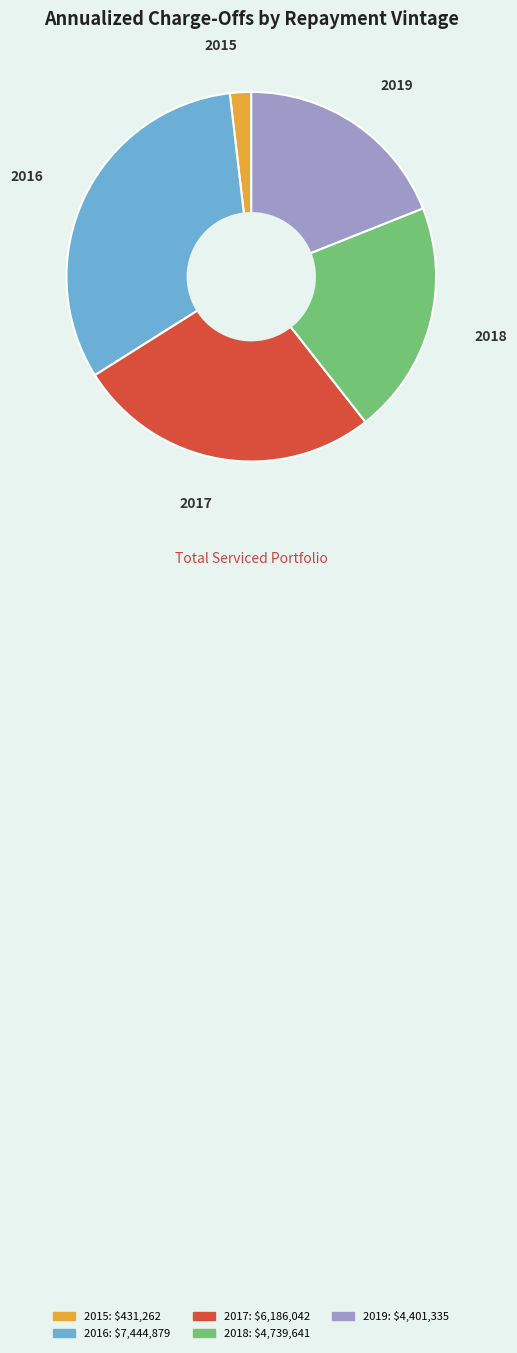

Does any single category account for the majority?

No